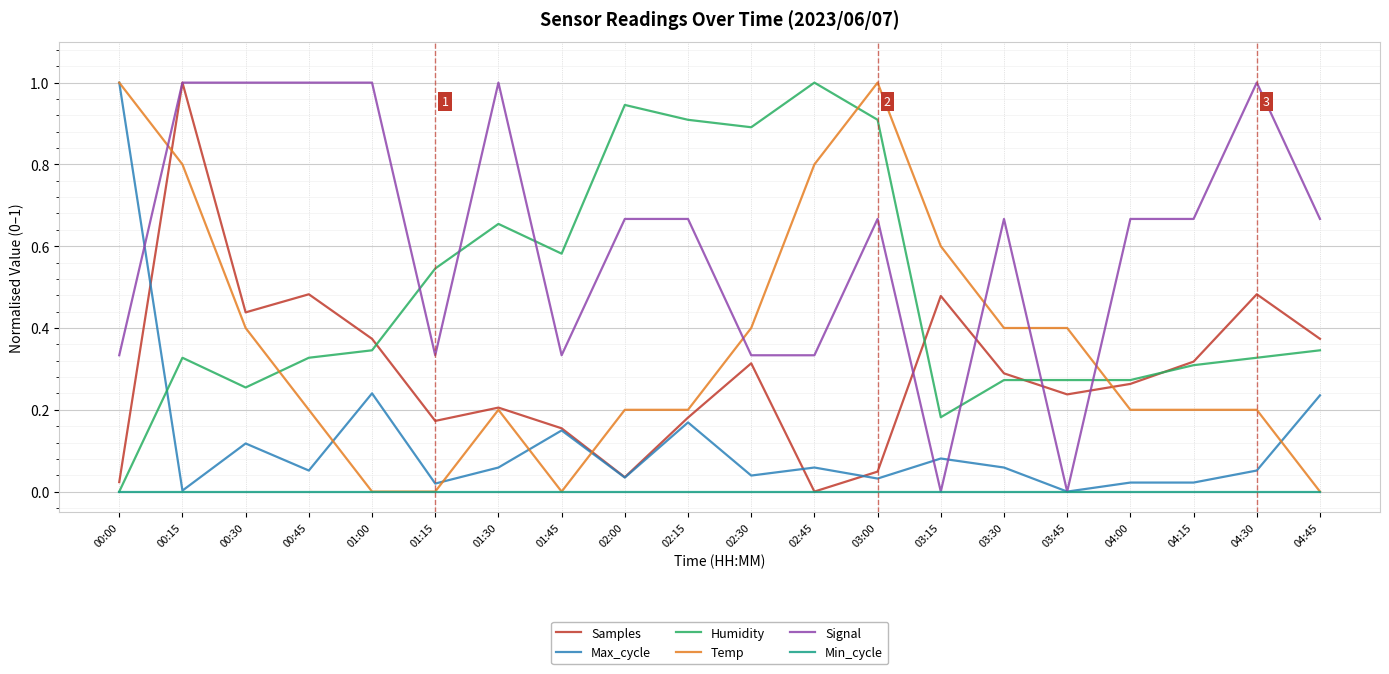

Count the number of data series in this chart.

6